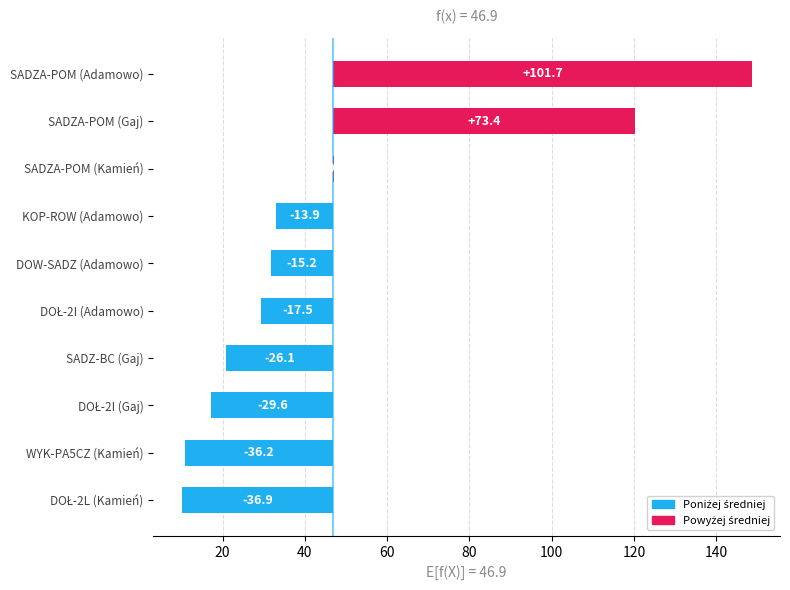

Reading right to left, what are all the values shown in this chart?

-36.9	-36.2	-29.6	-26.1	-17.5	-15.2	-13.9	0.2	73.4	101.7